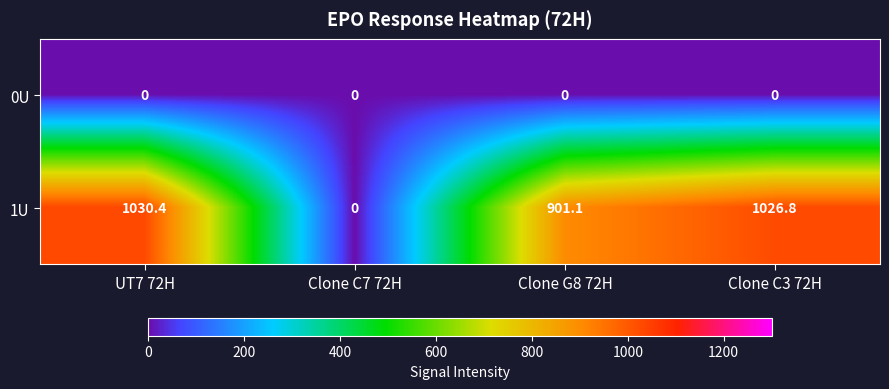

True or false: 1U has a value of -471.3 at Clone C7 72H.

False